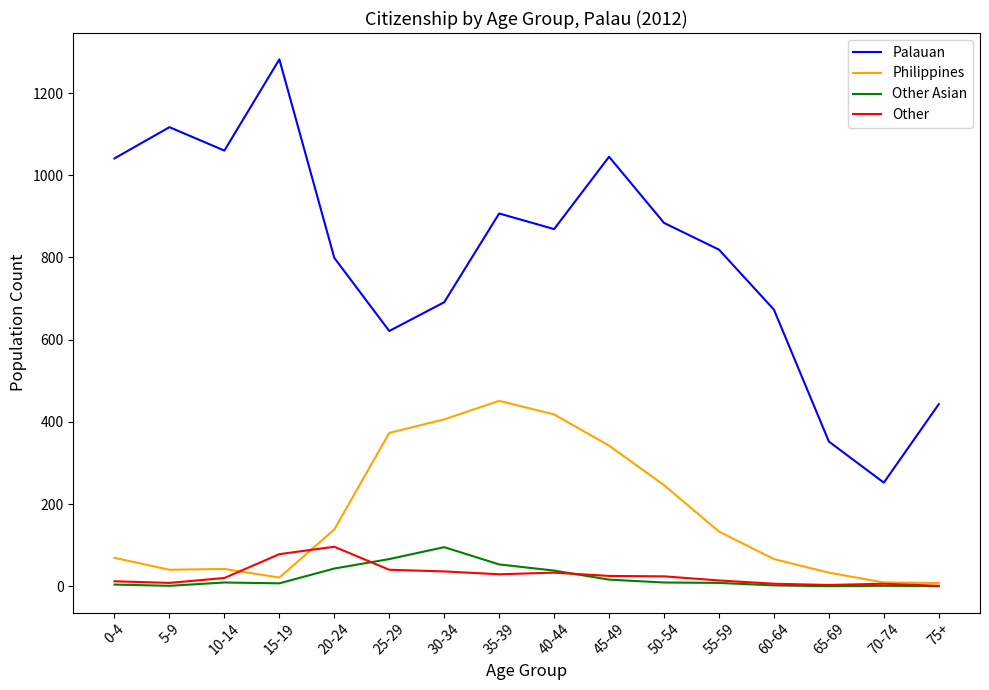

Between which two adjacent categories do Other and Philippines first intersect?

10-14 and 15-19